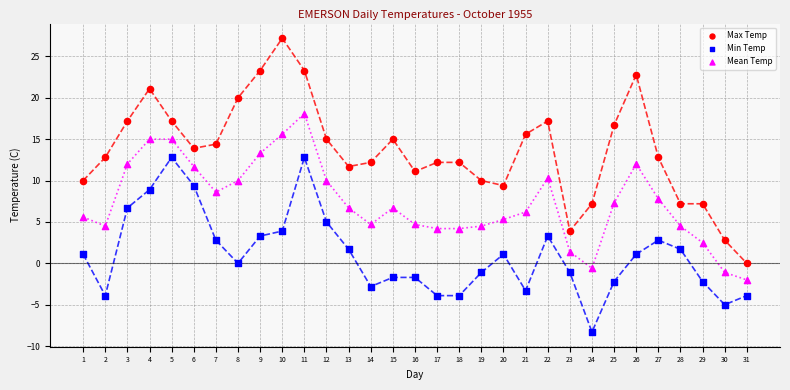

What is the X range (max minus min) for the scatter plot?

30.0